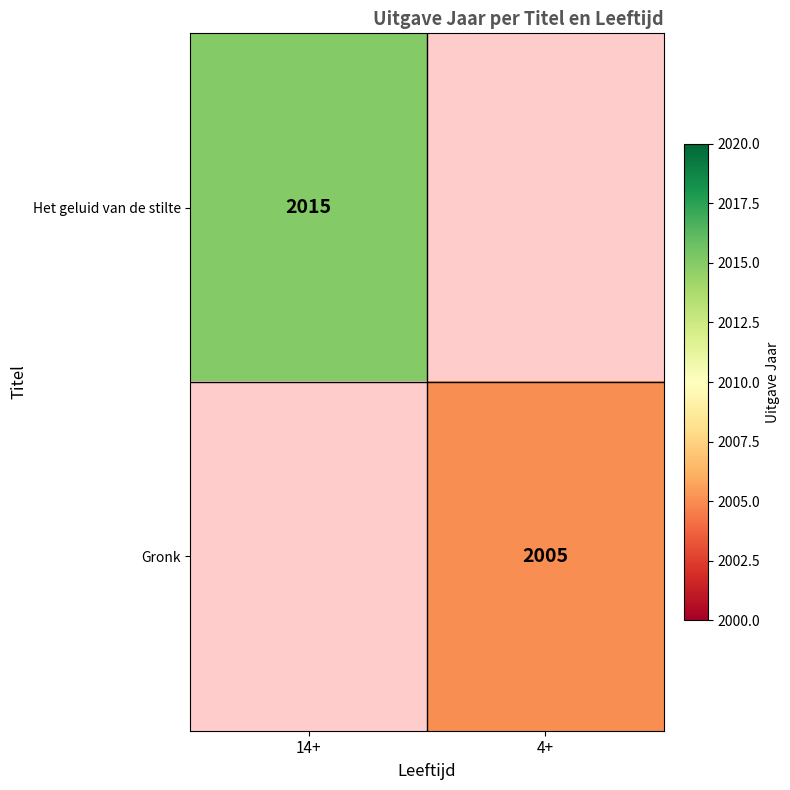

The Gronk series shows 2005 at 4+. True or false?

True